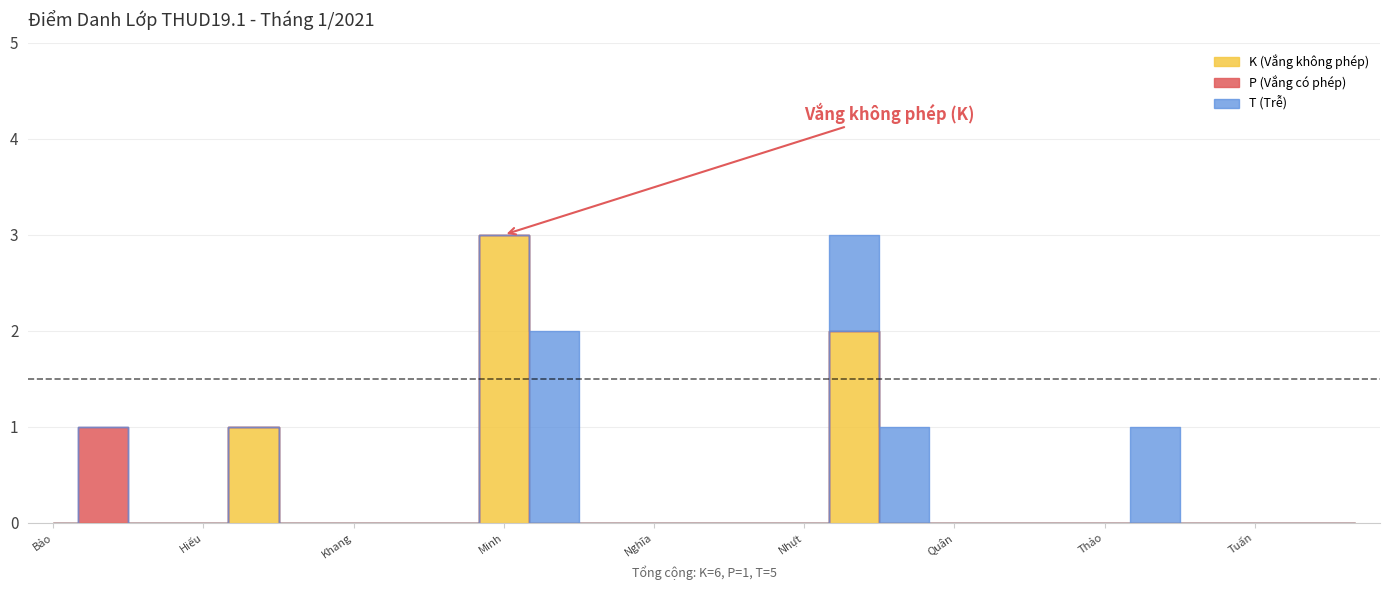

Reading left to right, extract all data points from this chart.

K (Vắng không phép): Trần Thanh Bảo=0	Nguyễn Thanh Hải=0	Lê Ngọc Thu Hiền=0	Trần Minh Hiếu=0	Đào Quang Huy=1	Huỳnh Trần Gia Huy=0	Nguyễn Vũ Minh Khang=0	Nguyễn Đăng Khoa=0	Phạm Trung Kiên=0	Lê Văn Minh=3	Nguyễn Phạm Bảo Minh=0	Huỳnh Nguyễn Kim Ngân=0	Trương Trọng Nghĩa=0	Lại Thị Kim Mỹ Nguyên=0	Đào Văn Nhỉ=0	Lê Huỳnh Minh Nhựt=0	Nguyễn Tấn Phát=2	Nguyễn Bằng Phi=0	Nguyễn Lê Quân=0	Trần Minh Sang=0	Đào Trọng Thắng=0	Nguyễn Hoàng Thảo=0	Đào Quốc Thịnh=0	Vương Lương Trưởng=0	Ngô Anh Tuấn=0	Phương Thế Vinh=0	Nguyễn Ngọc Cẩm My=0
P (Vắng có phép): Trần Thanh Bảo=0	Nguyễn Thanh Hải=1	Lê Ngọc Thu Hiền=0	Trần Minh Hiếu=0	Đào Quang Huy=0	Huỳnh Trần Gia Huy=0	Nguyễn Vũ Minh Khang=0	Nguyễn Đăng Khoa=0	Phạm Trung Kiên=0	Lê Văn Minh=0	Nguyễn Phạm Bảo Minh=0	Huỳnh Nguyễn Kim Ngân=0	Trương Trọng Nghĩa=0	Lại Thị Kim Mỹ Nguyên=0	Đào Văn Nhỉ=0	Lê Huỳnh Minh Nhựt=0	Nguyễn Tấn Phát=0	Nguyễn Bằng Phi=0	Nguyễn Lê Quân=0	Trần Minh Sang=0	Đào Trọng Thắng=0	Nguyễn Hoàng Thảo=0	Đào Quốc Thịnh=0	Vương Lương Trưởng=0	Ngô Anh Tuấn=0	Phương Thế Vinh=0	Nguyễn Ngọc Cẩm My=0
T (Trễ): Trần Thanh Bảo=0	Nguyễn Thanh Hải=0	Lê Ngọc Thu Hiền=0	Trần Minh Hiếu=0	Đào Quang Huy=0	Huỳnh Trần Gia Huy=0	Nguyễn Vũ Minh Khang=0	Nguyễn Đăng Khoa=0	Phạm Trung Kiên=0	Lê Văn Minh=0	Nguyễn Phạm Bảo Minh=2	Huỳnh Nguyễn Kim Ngân=0	Trương Trọng Nghĩa=0	Lại Thị Kim Mỹ Nguyên=0	Đào Văn Nhỉ=0	Lê Huỳnh Minh Nhựt=0	Nguyễn Tấn Phát=1	Nguyễn Bằng Phi=1	Nguyễn Lê Quân=0	Trần Minh Sang=0	Đào Trọng Thắng=0	Nguyễn Hoàng Thảo=0	Đào Quốc Thịnh=1	Vương Lương Trưởng=0	Ngô Anh Tuấn=0	Phương Thế Vinh=0	Nguyễn Ngọc Cẩm My=0